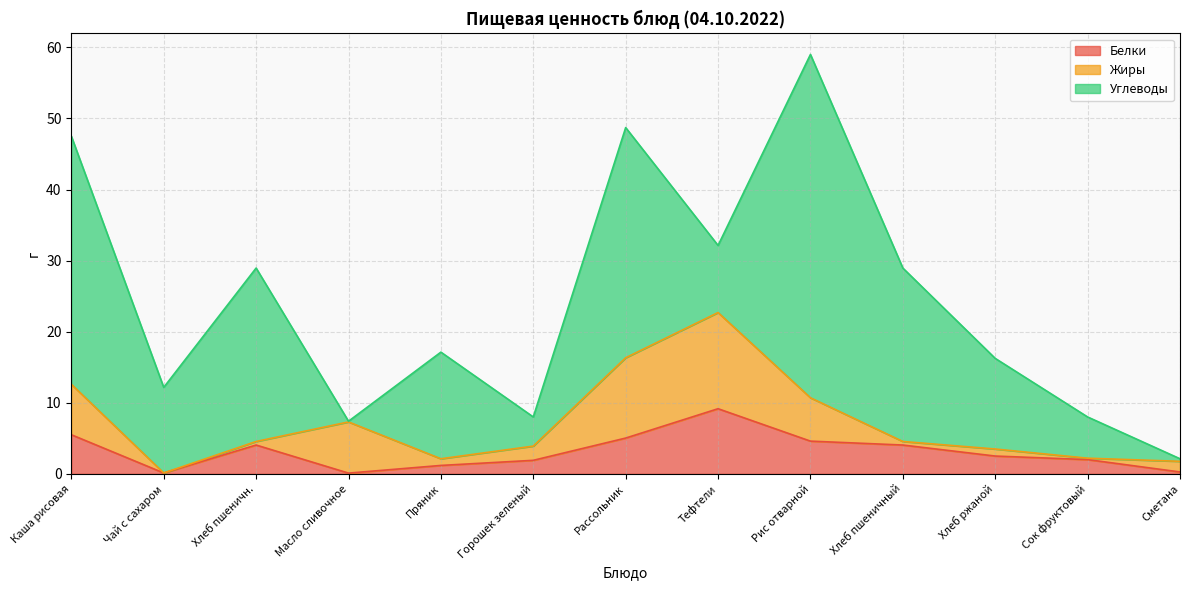

Does the chart display data point markers on the line(s)?

No